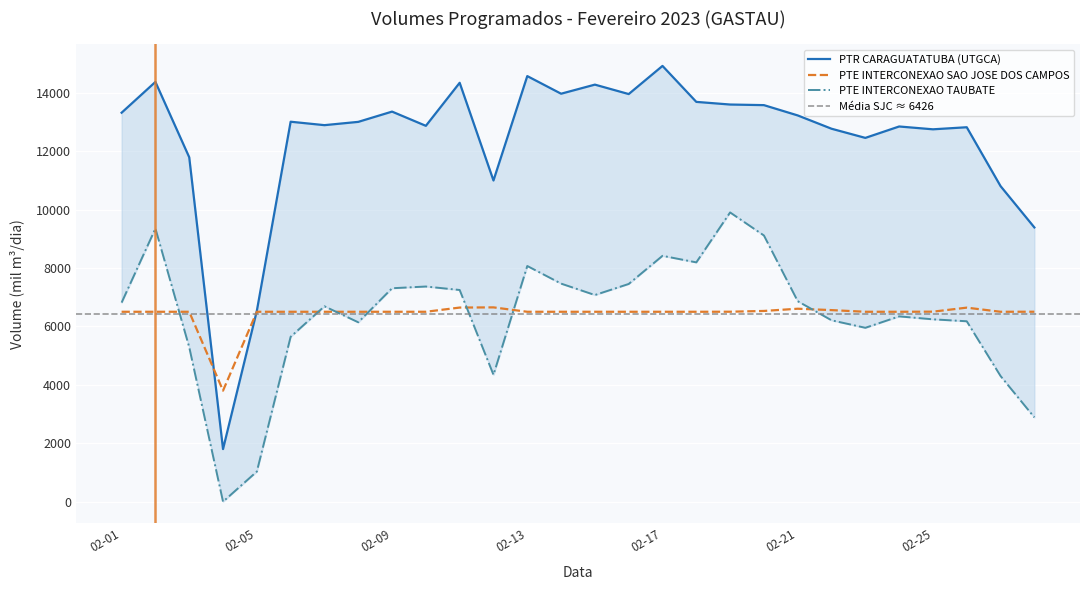

How many values in the PTE INTERCONEXAO SAO JOSE DOS CAMPOS series are below 6500?

1